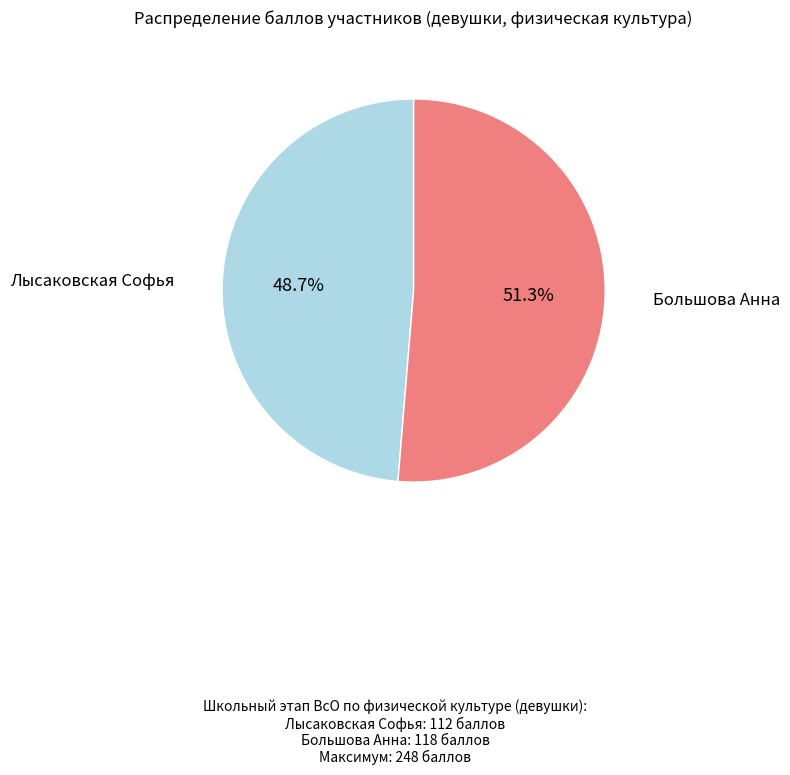

Is there a majority slice in this chart?

Yes